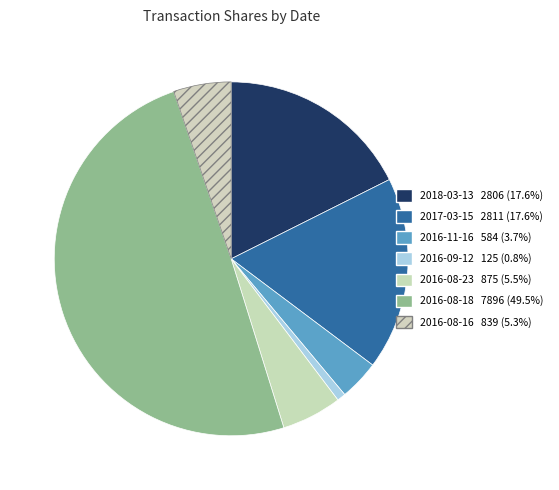

Which has a higher value, 2018-03-13 or 2016-08-16?

2018-03-13